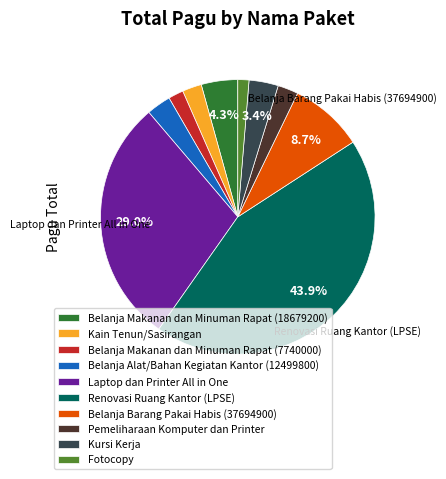

What is the largest slice in the pie chart?

Renovasi Ruang Kantor (LPSE)